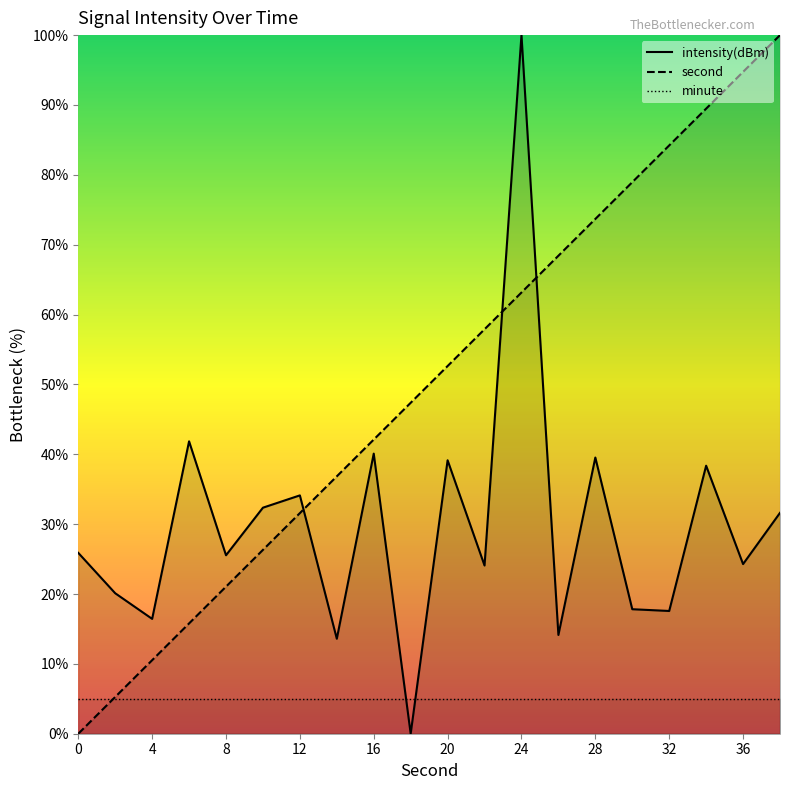

Reading left to right, transcribe all the data shown in this chart.

second: 0=0.0	2=5.3	4=10.5	6=15.8	8=21.1	10=26.3	12=31.6	14=36.8	16=42.1	18=47.4	20=52.6	22=57.9	24=63.2	26=68.4	28=73.7	30=78.9	32=84.2	34=89.5	36=94.7	38=100.0
intensity(dBm): 0=25.9	2=20.1	4=16.4	6=41.9	8=25.5	10=32.4	12=34.1	14=13.6	16=40.1	18=0.0	20=39.1	22=24.1	24=100.0	26=14.1	28=39.5	30=17.8	32=17.6	34=38.4	36=24.3	38=31.6